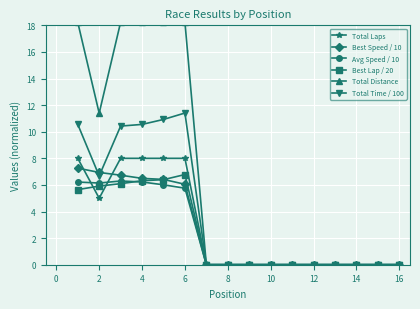

Which category has the highest value in the Best Lap / 20 series?

6